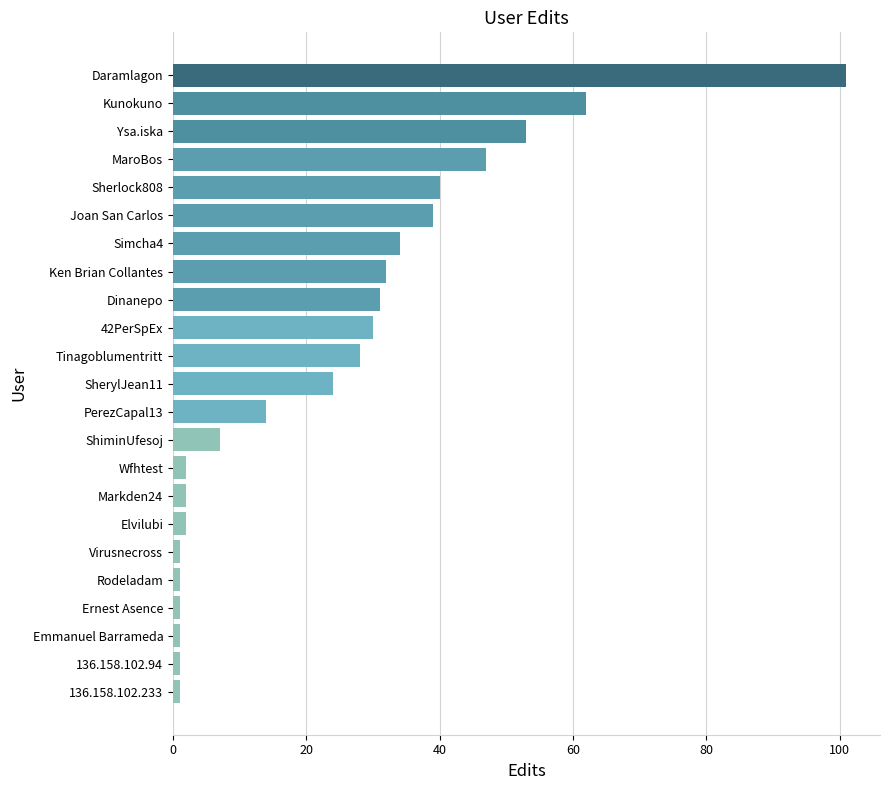

Which has a higher value, MaroBos or 136.158.102.94?

MaroBos